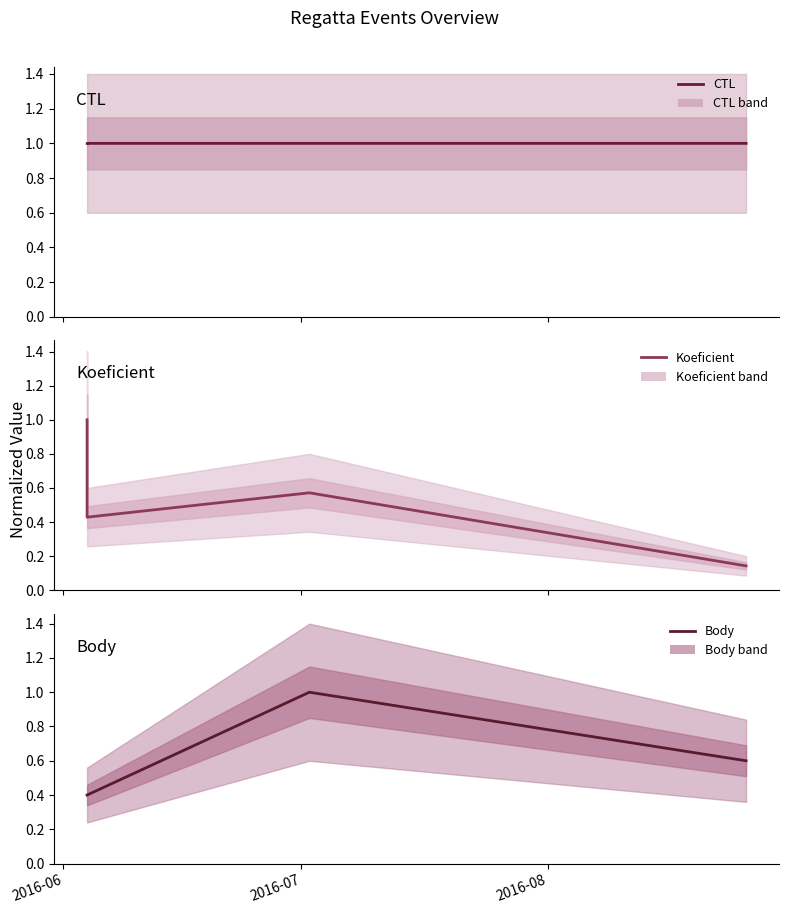

Which series has the largest total across all categories?

CTL